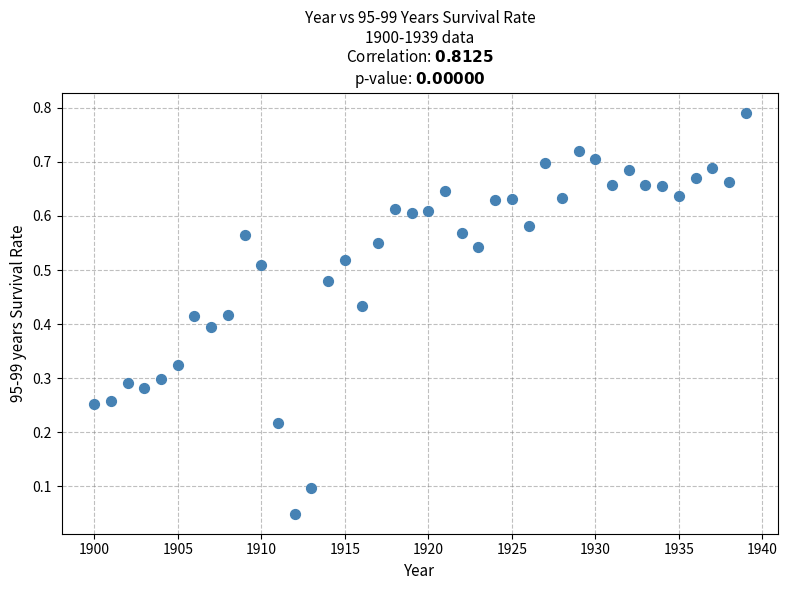

What is the range of X values (max minus min)?

39.0